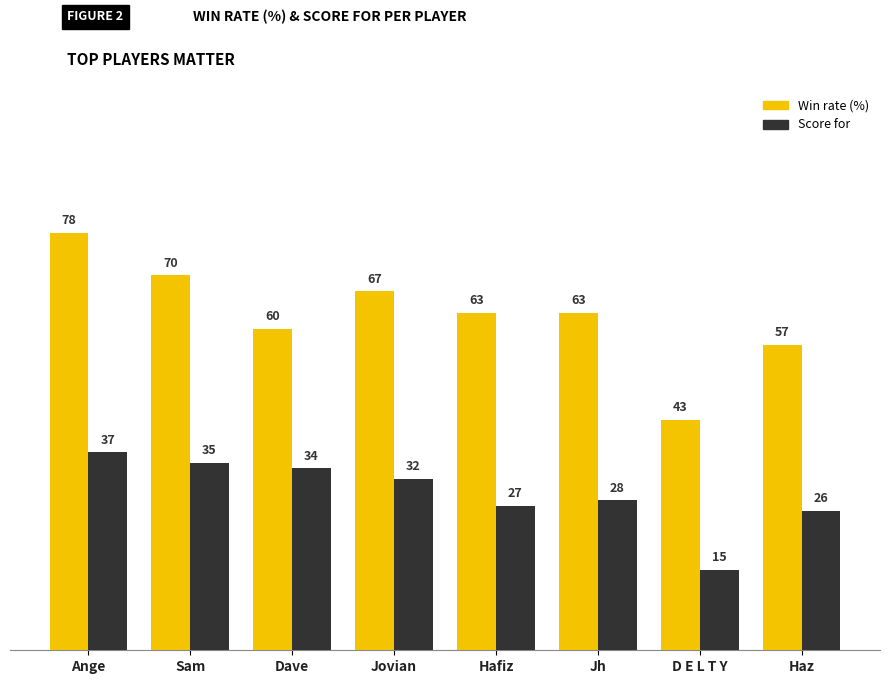

Reading left to right, transcribe all the data shown in this chart.

Win rate: Ange=78	Sam=70	Dave=60	Jovian=67	Hafiz=63	Jh=63	D E L T Y=43	Haz=57
Score for: Ange=37	Sam=35	Dave=34	Jovian=32	Hafiz=27	Jh=28	D E L T Y=15	Haz=26